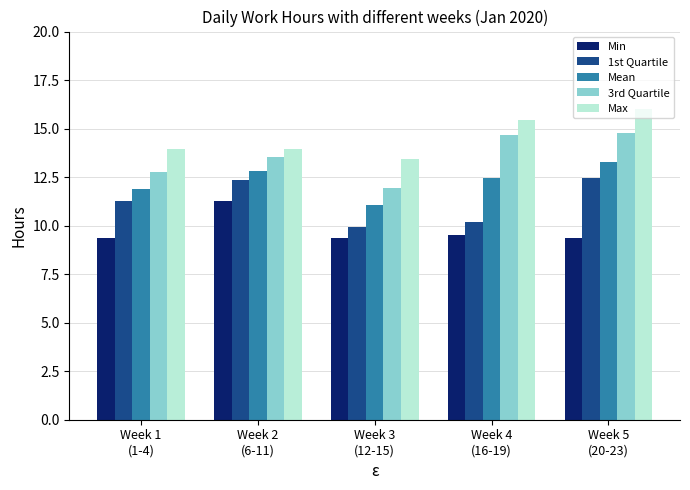

What is the minimum value shown in the chart?

9.4